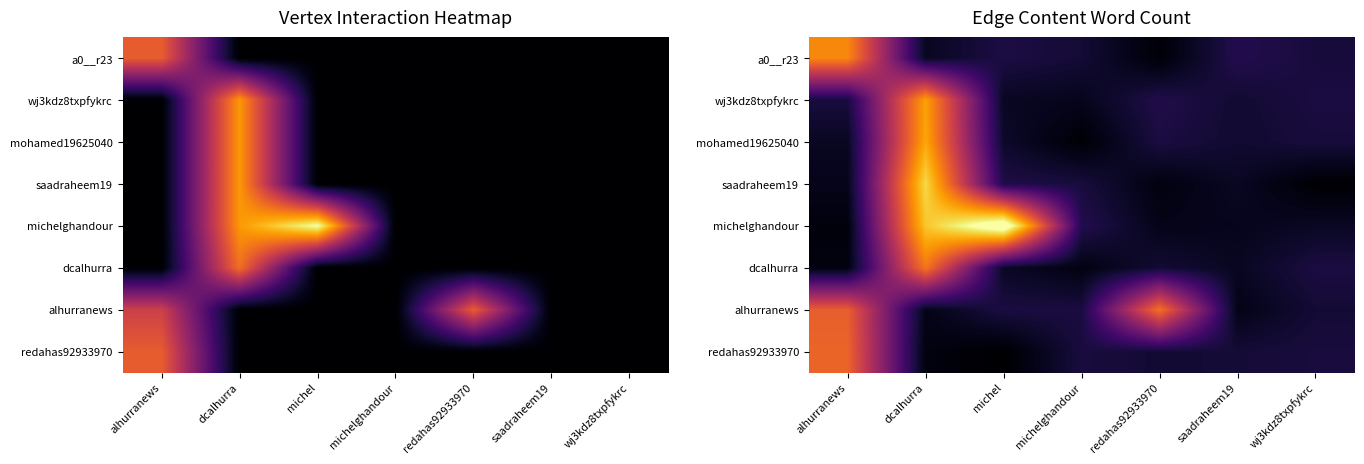

What is the total value across all series at redahas92933970?

26.3